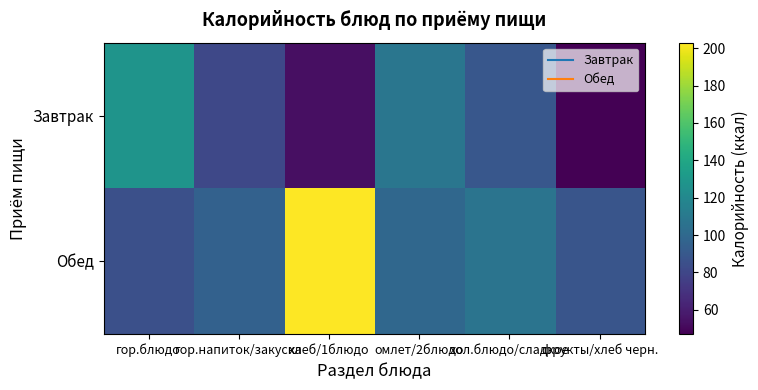

Reading left to right, extract all data points from this chart.

Завтрак: гор.блюдо=128.0	гор.напиток/закуска=80.9	хлеб/1блюдо=53.6	омлет/2блюдо=108.3	хол.блюдо/сладкое=89.6	фрукты/хлеб черн.=47.0
Обед: гор.блюдо=85.3	гор.напиток/закуска=95.6	хлеб/1блюдо=203.0	омлет/2блюдо=99.0	хол.блюдо/сладкое=107.2	фрукты/хлеб черн.=88.4